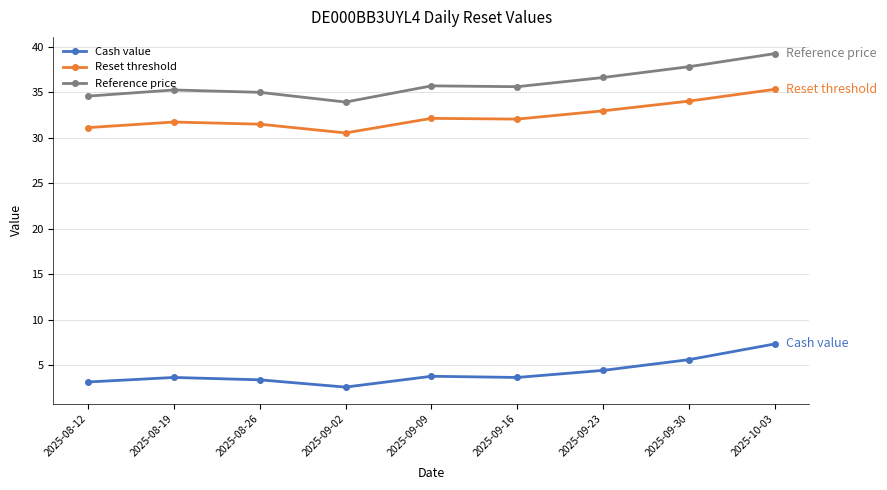

Is it true that Reference price equals 61.6 at 2025-09-16?

False